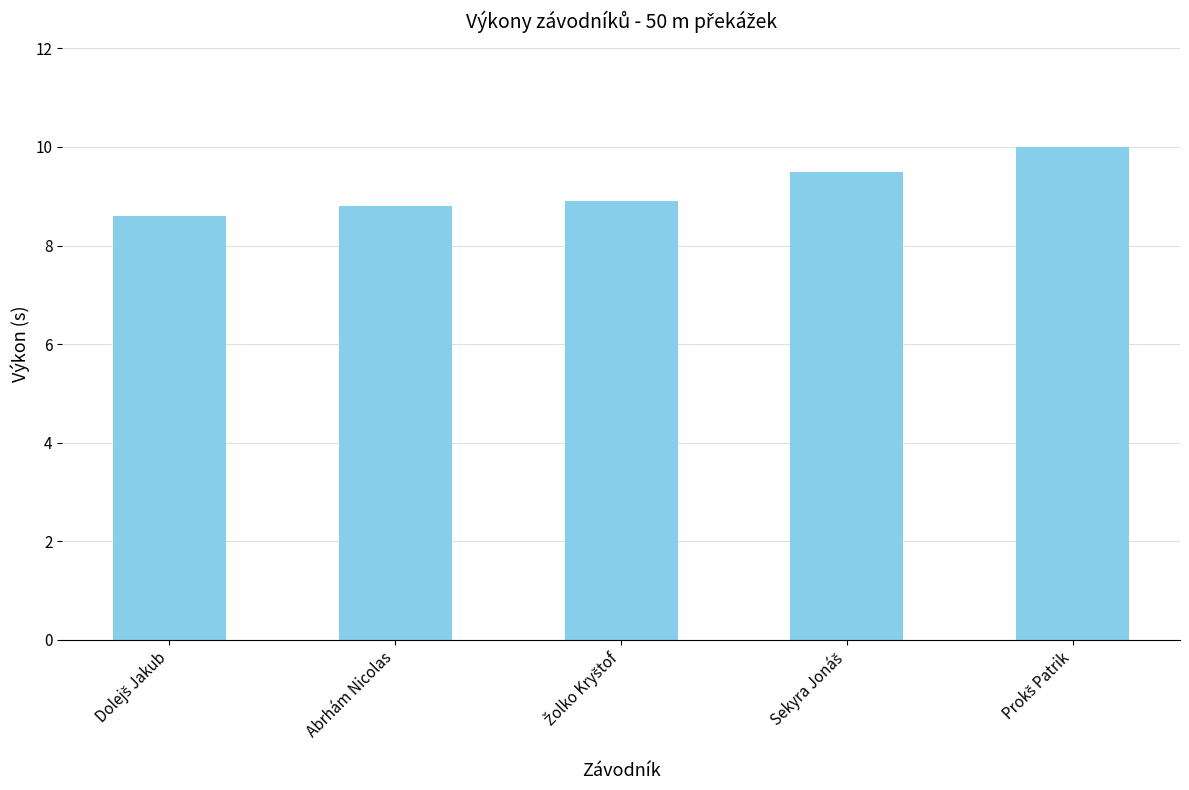

What is the maximum value shown in the chart?

10.0